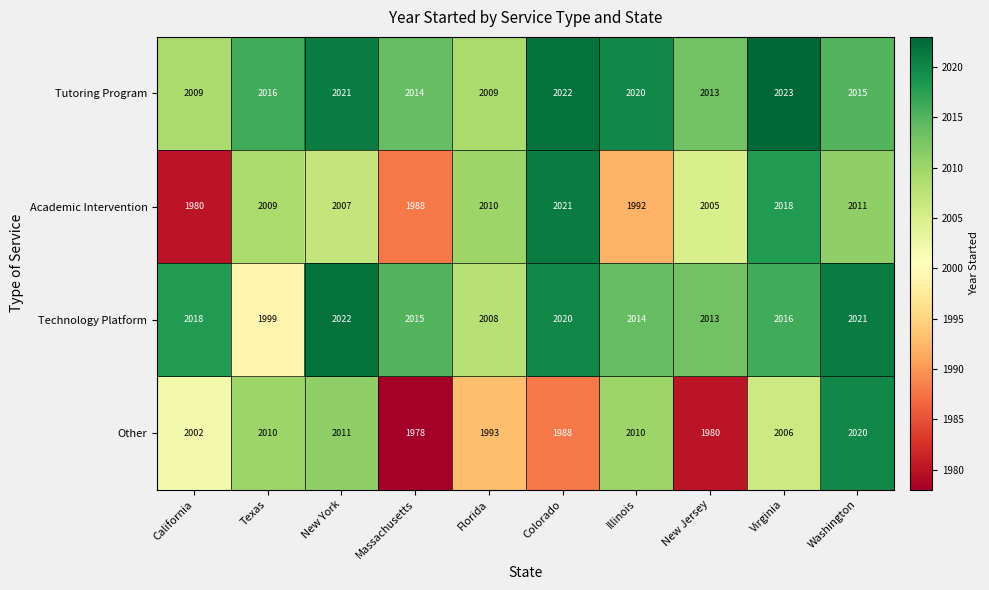

What is the spread (max minus min) of values at Florida?

17